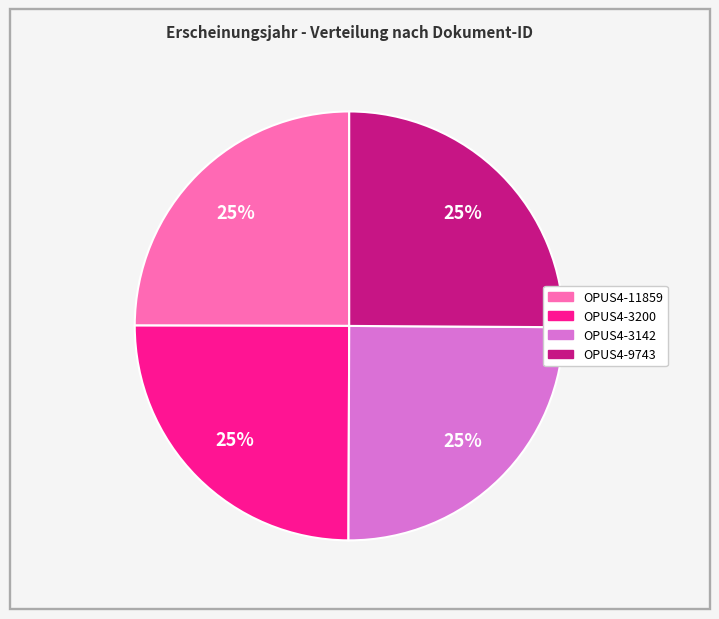

What percentage is the OPUS4-11859 slice, to the nearest percent?

25%